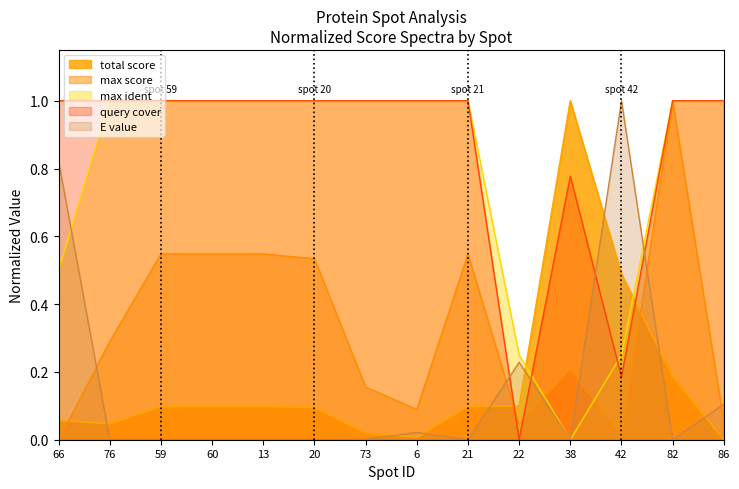

In total score, how many points are lower than both neighbors (excluding endpoints)?

2